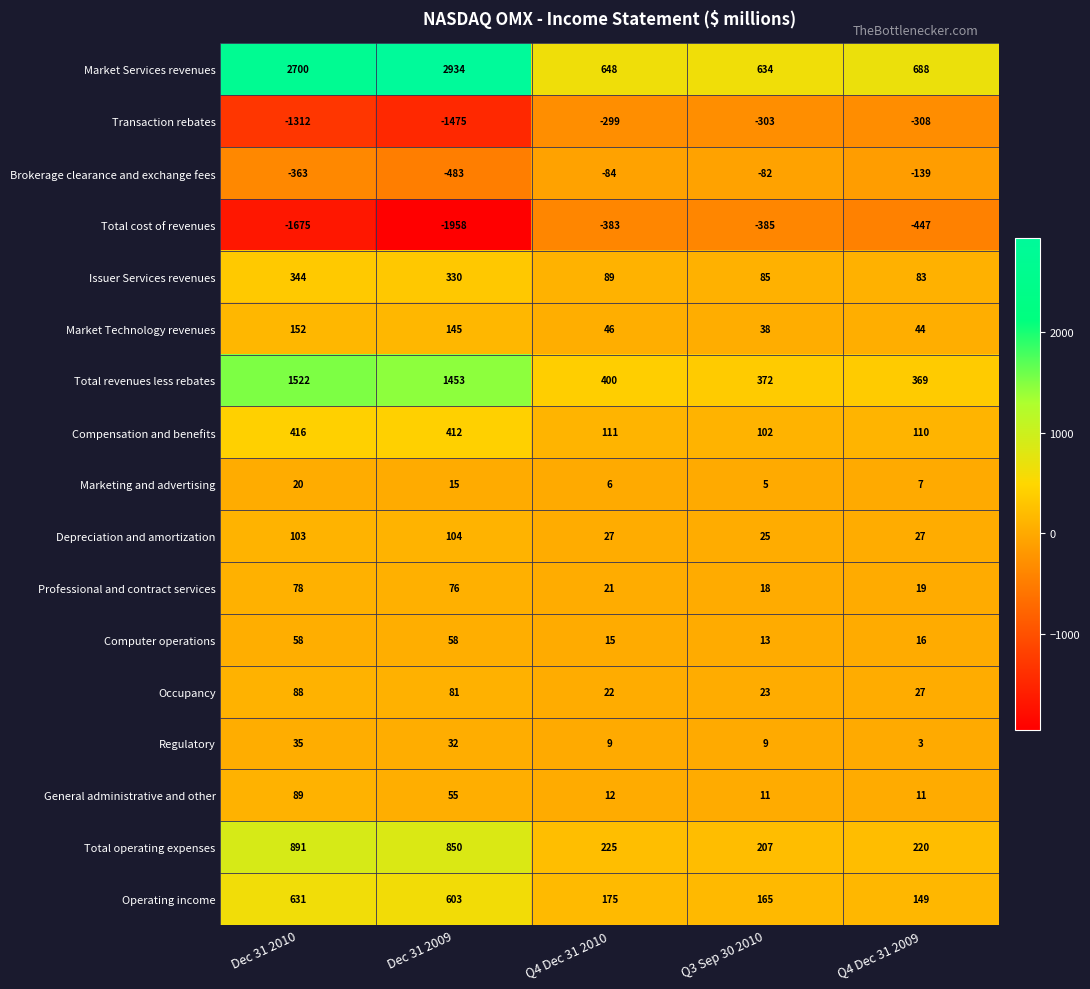

What is the approximate value of Marketing and advertising at Q3 Sep 30 2010?

5